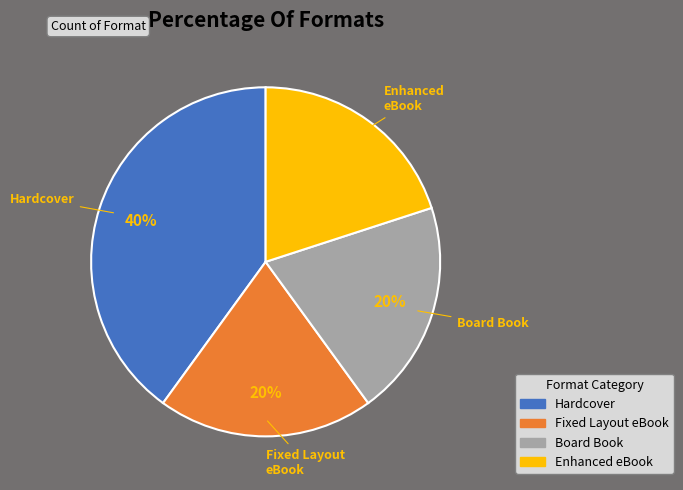

Is there a majority slice in this chart?

No